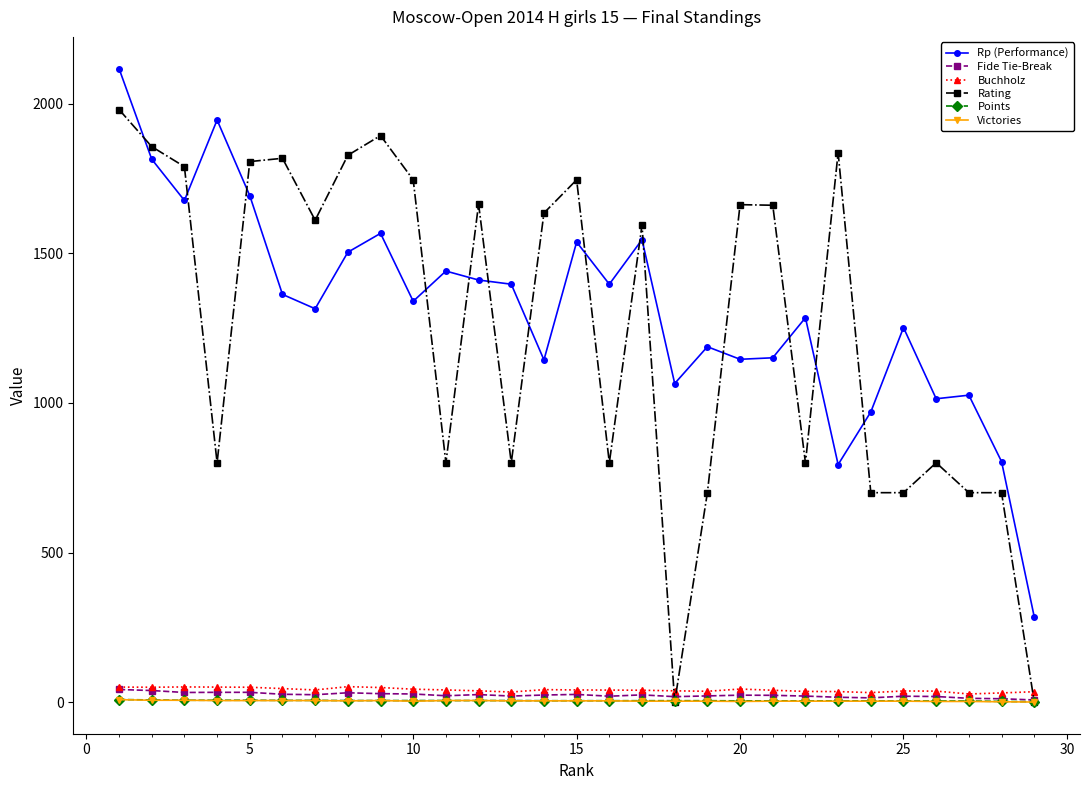

At how many categories does at least one series exceed 2092?

1